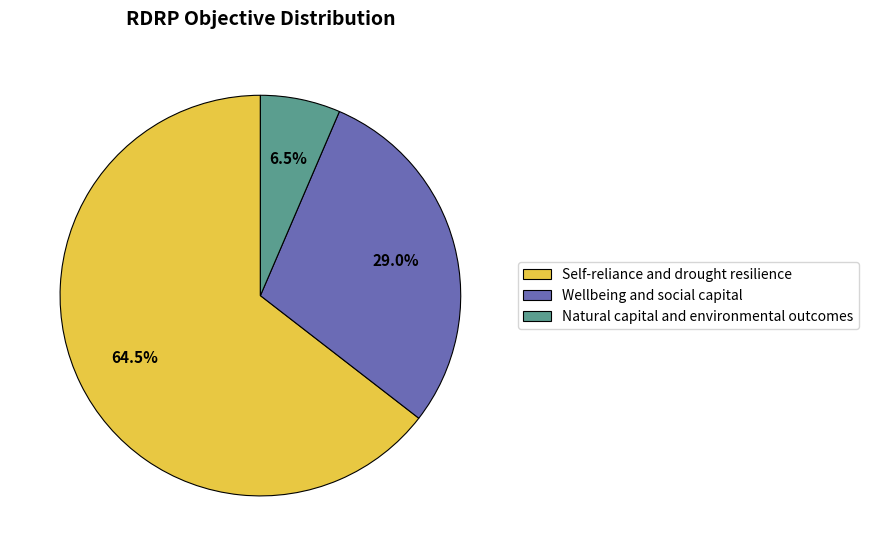

To the nearest percent, what is the average slice percentage?

33%